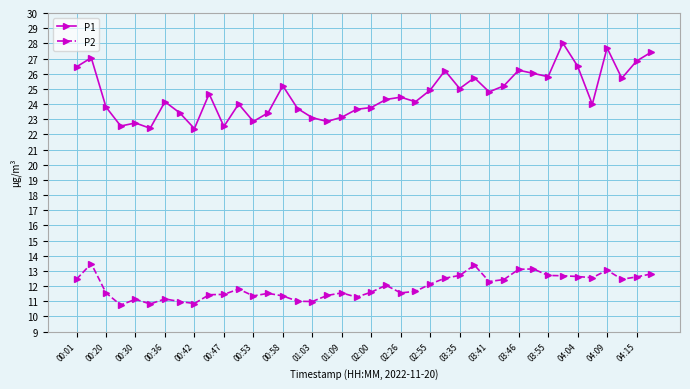

What is the lowest value of the P1 series?

22.4